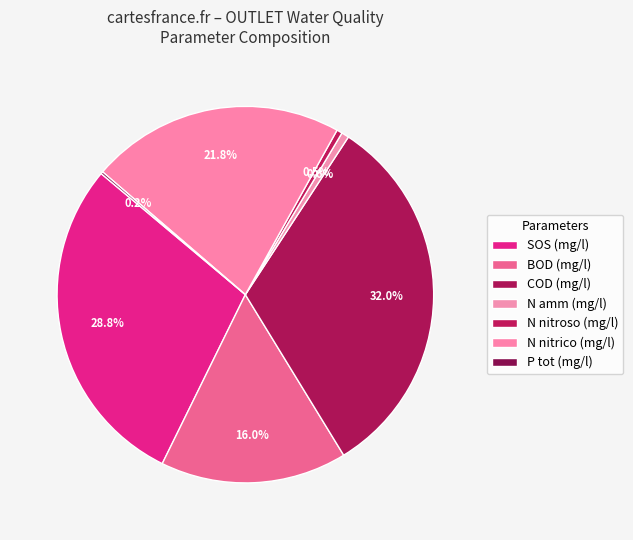

Is there any slice that represents more than half of the pie?

No